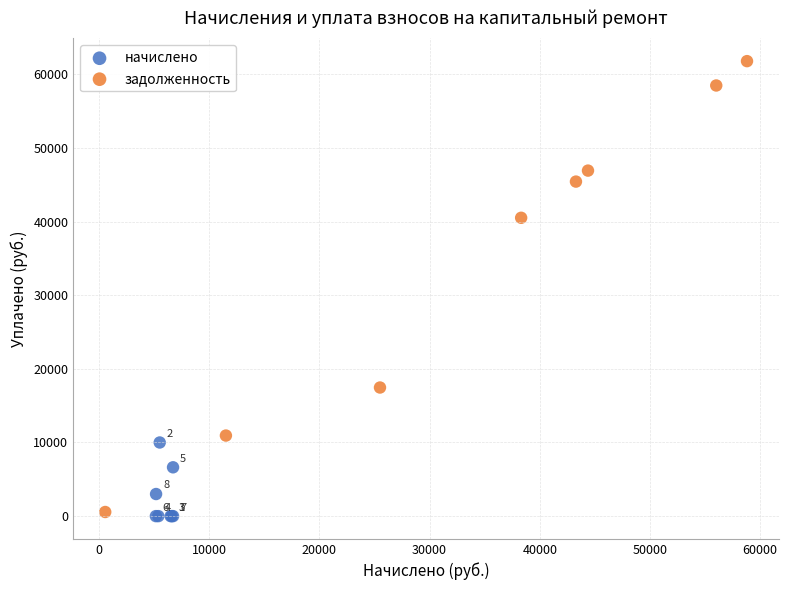

Which series contains the lowest Y value?

начислено